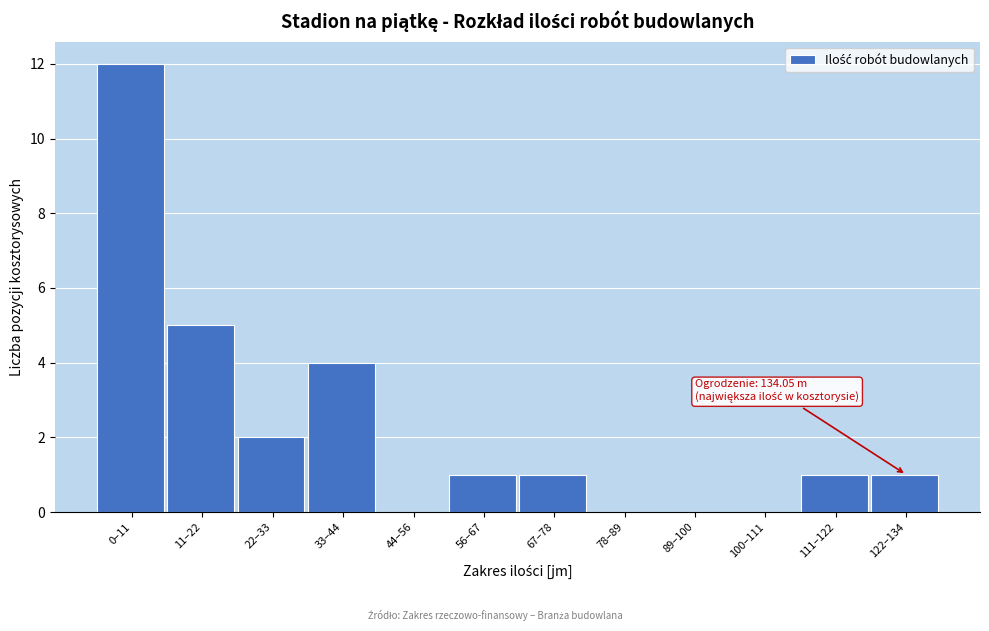

Reading right to left, transcribe all the data shown in this chart.

122–134=1	111–122=1	100–111=0	89–100=0	78–89=0	67–78=1	56–67=1	44–56=0	33–44=4	22–33=2	11–22=5	0–11=12